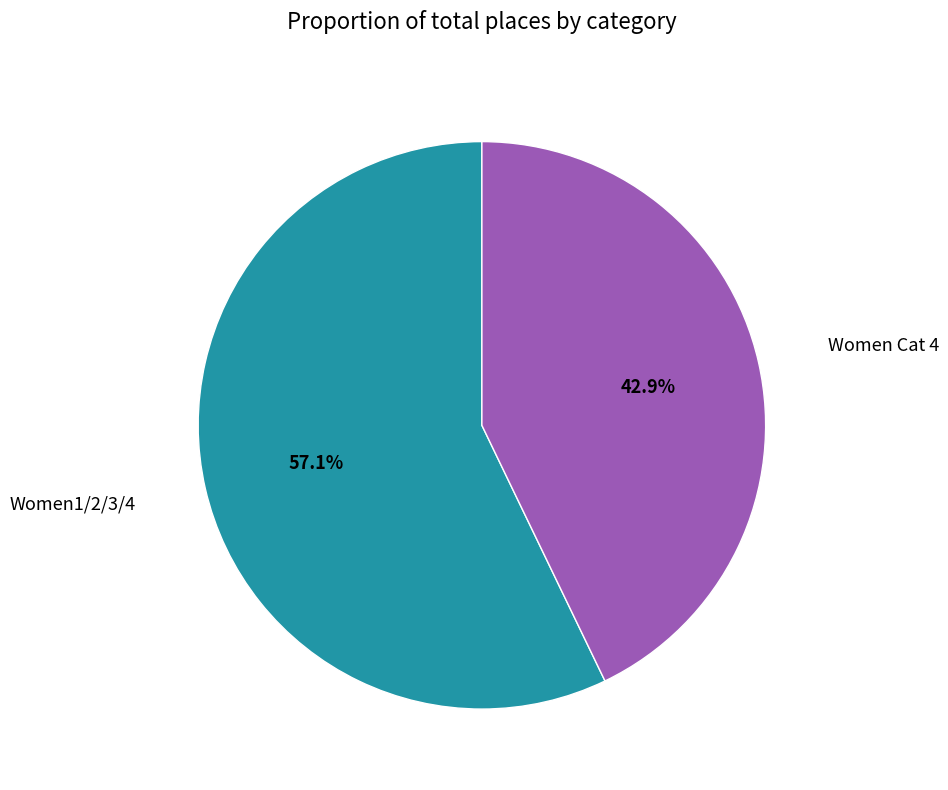

True or false: Women Cat 4 accounts for 57% of the total.

False